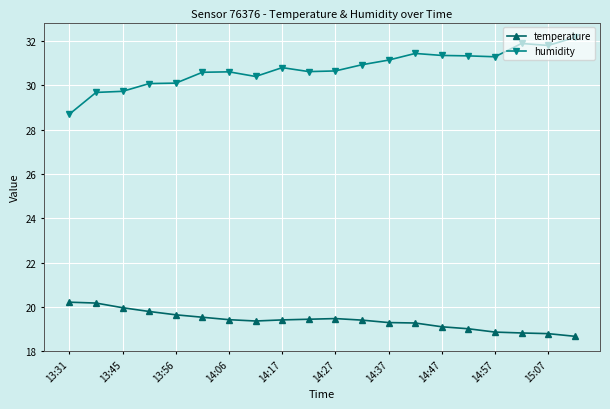

At how many categories does at least one series exceed 26?

20